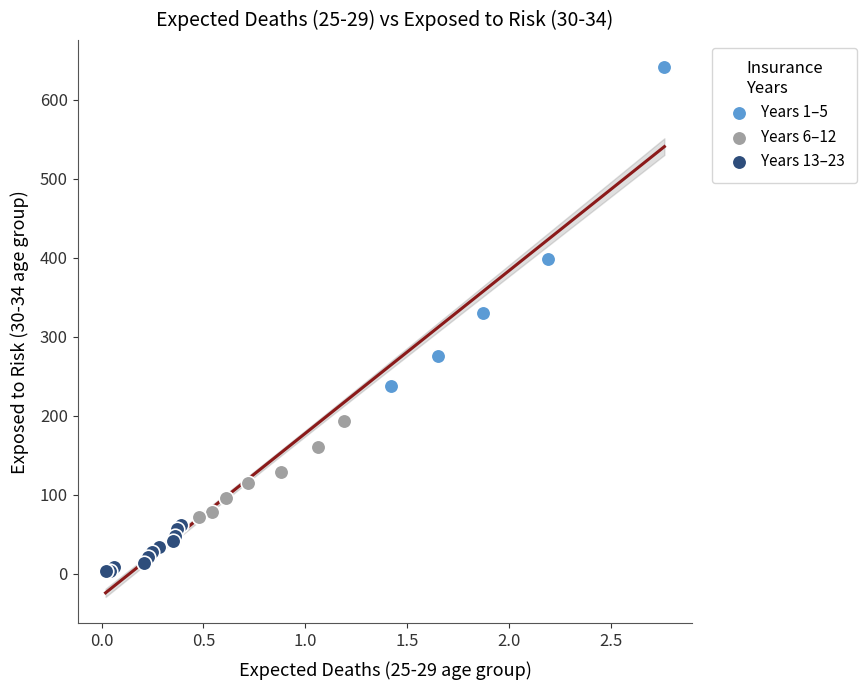

Which series reaches the minimum Y coordinate?

Years 13–23